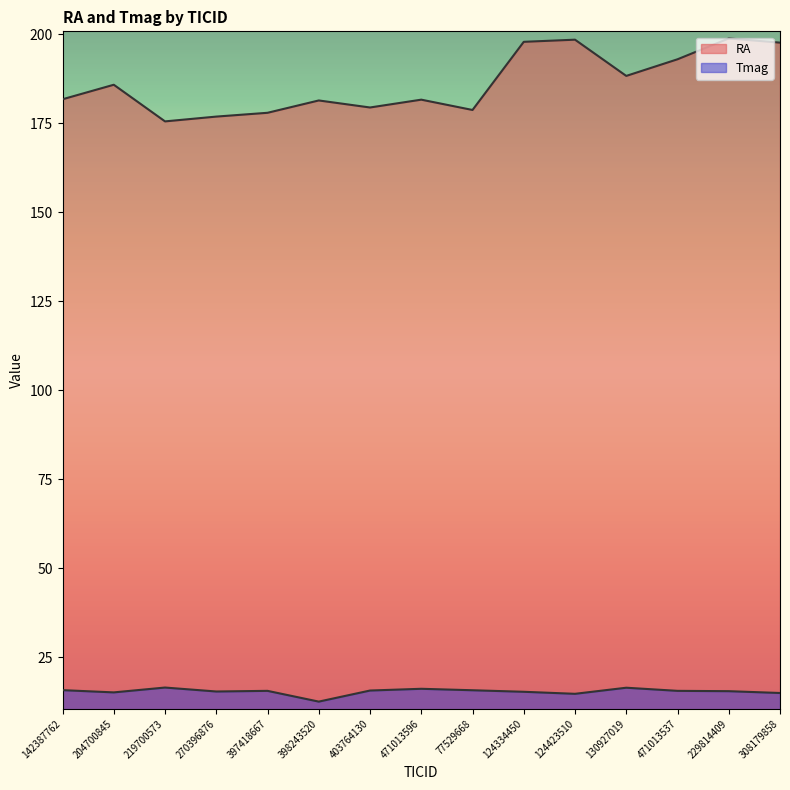

How many data points in Tmag are above 15?

13